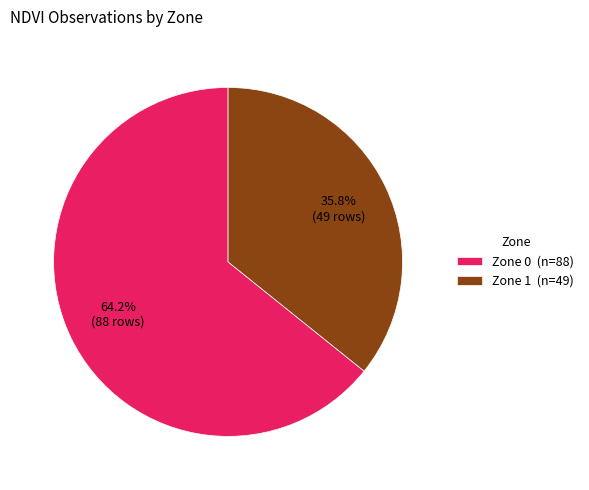

Which has a higher value, Zone 1 or Zone 0?

Zone 0